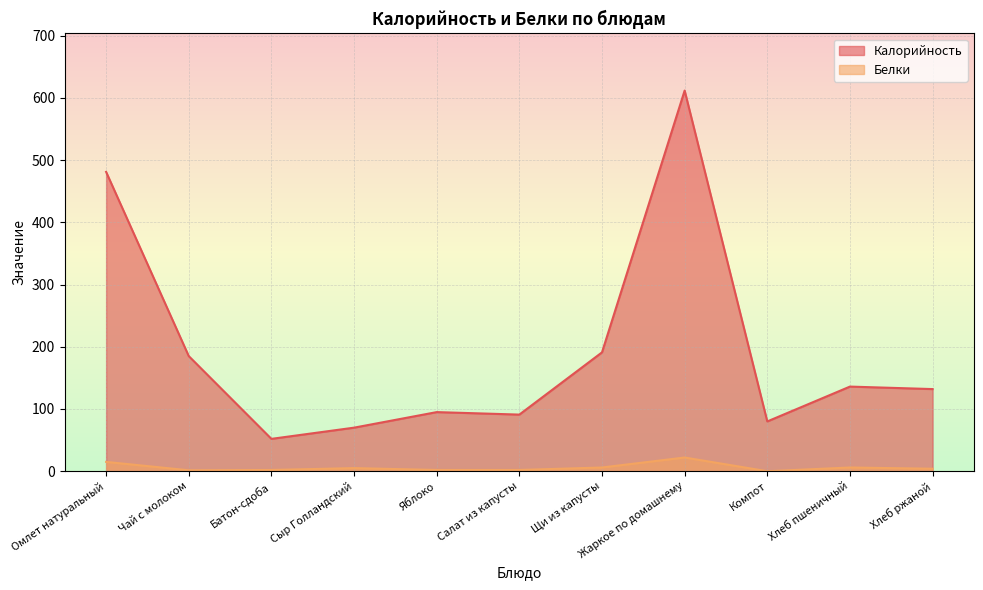

Between Компот and Сыр Голландский, which is larger?

Компот